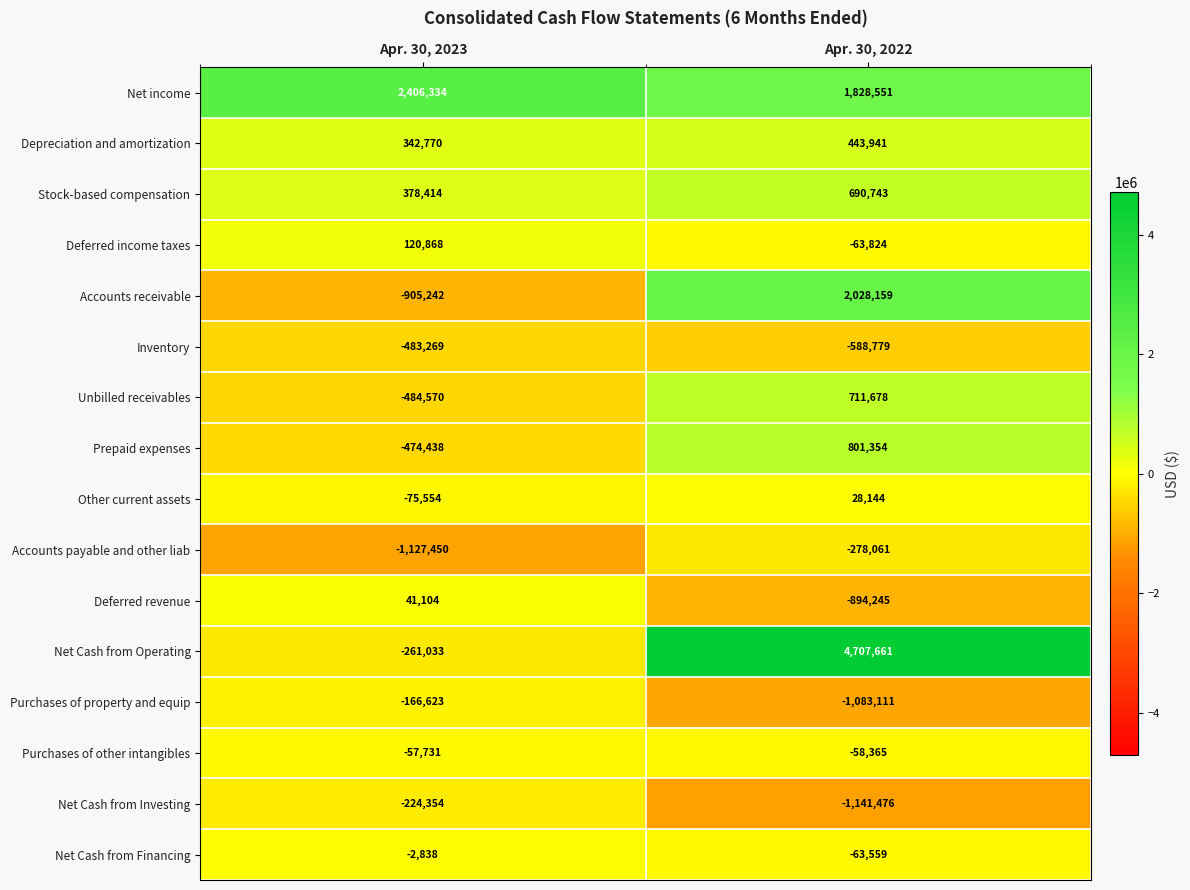

Which series has the largest total across all categories?

Net Cash from Operating